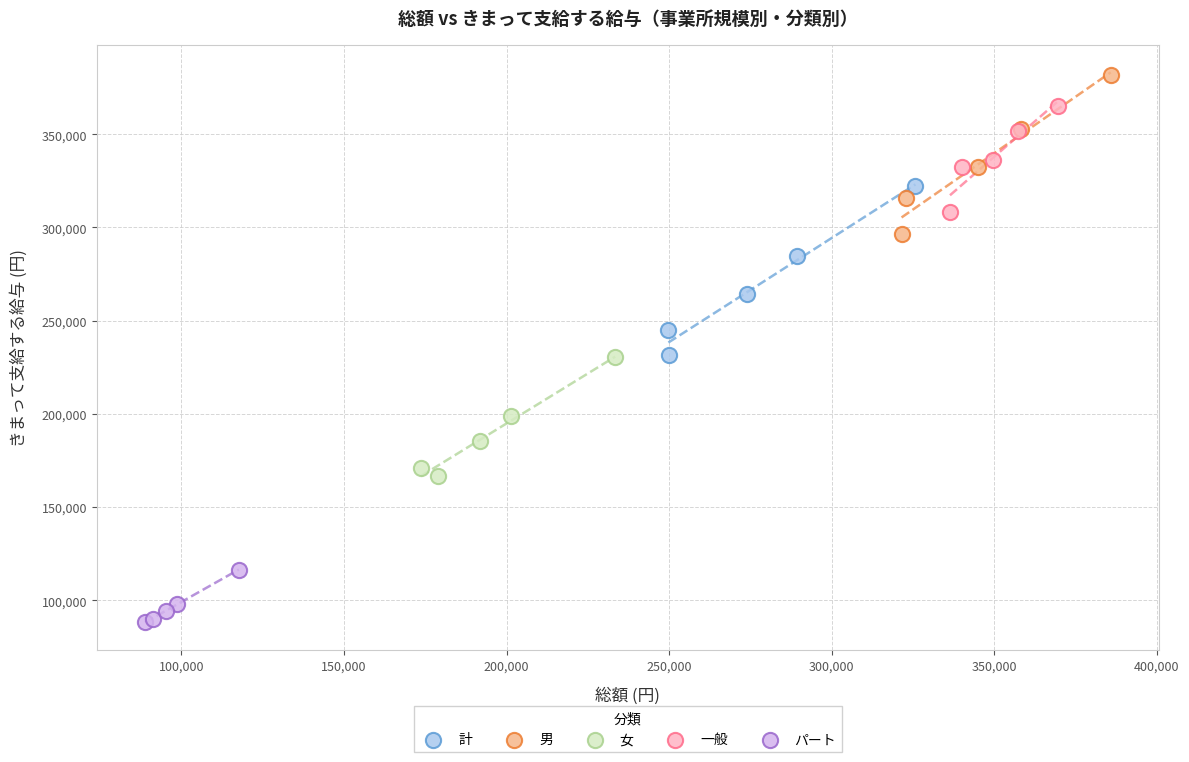

Which series contains the lowest Y value?

パート